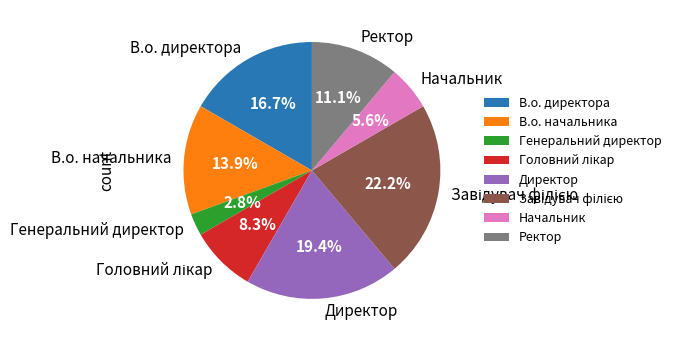

Is the sum of В.о. начальника and Директор greater than half?

No